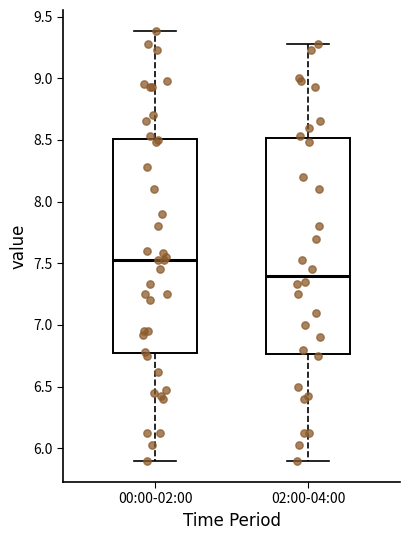

Where is the upper edge of the box for 00:00-02:00 on the y-axis? The values are not printed on the chart, so give them approximately, as read against the axis.

8.50